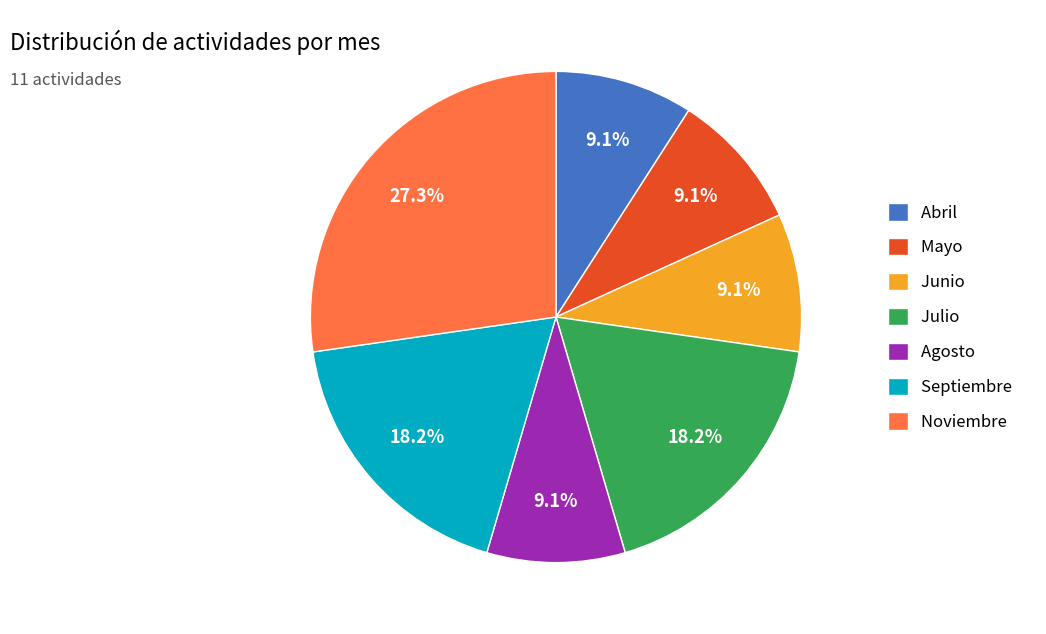

Does any single category account for the majority?

No